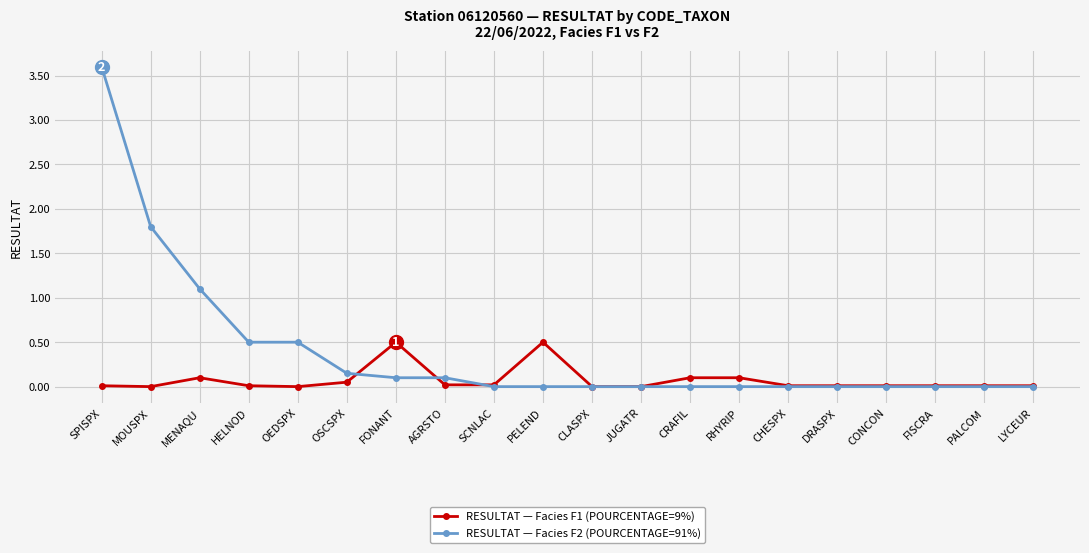

Count the number of categories in the chart.

20